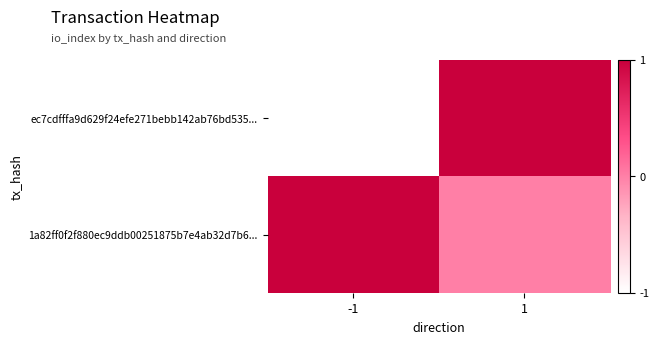

Reading left to right, list all the values displayed in this chart.

ec7cdfffa9d629f24efe271bebb142ab76bd535...: -1=-1	1=1
1a82ff0f2f880ec9ddb00251875b7e4ab32d7b6...: -1=1	1=0